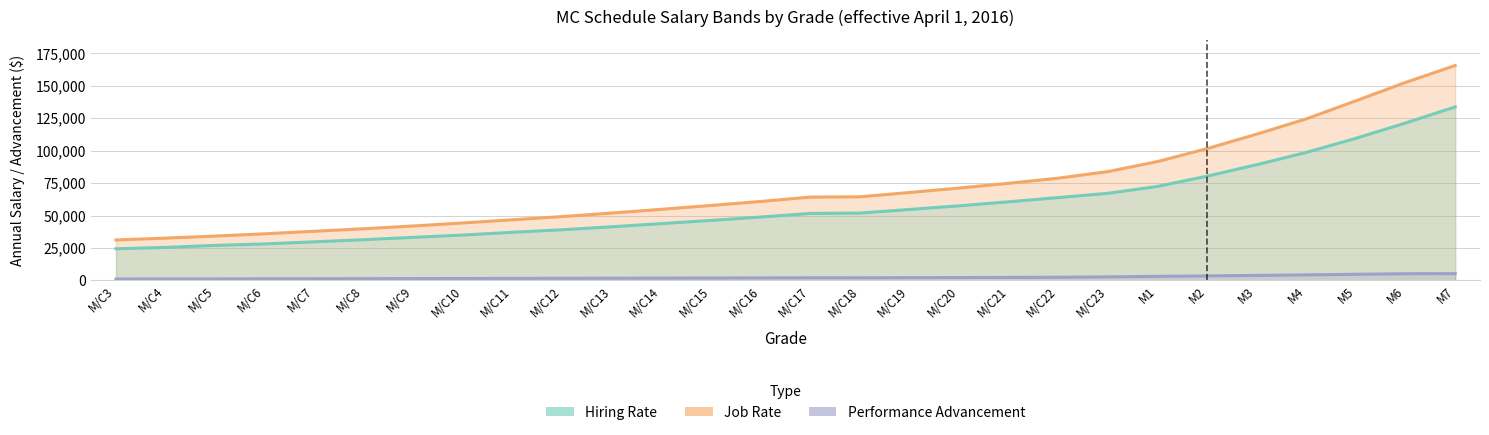

Is it true that Performance Advancement equals 404 at M/C5?

False